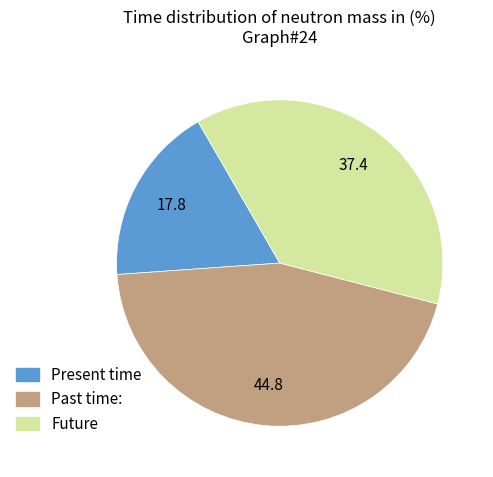

Is there any slice that represents more than half of the pie?

No